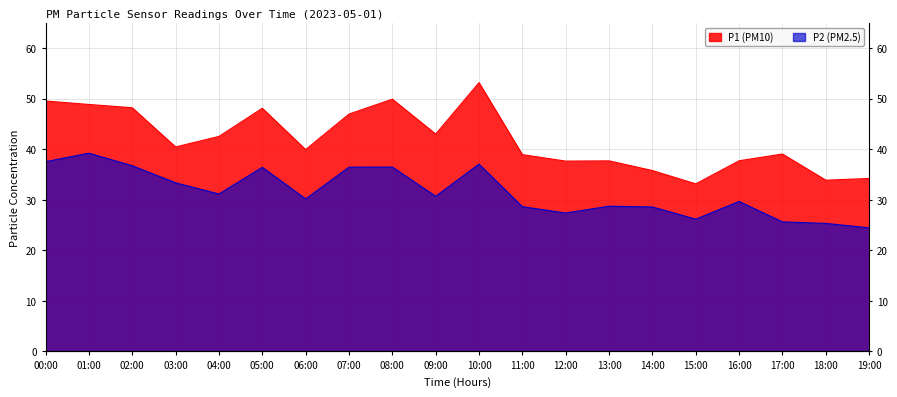

What is the sum of the P2 values at 00:00 and 06:00?

67.7